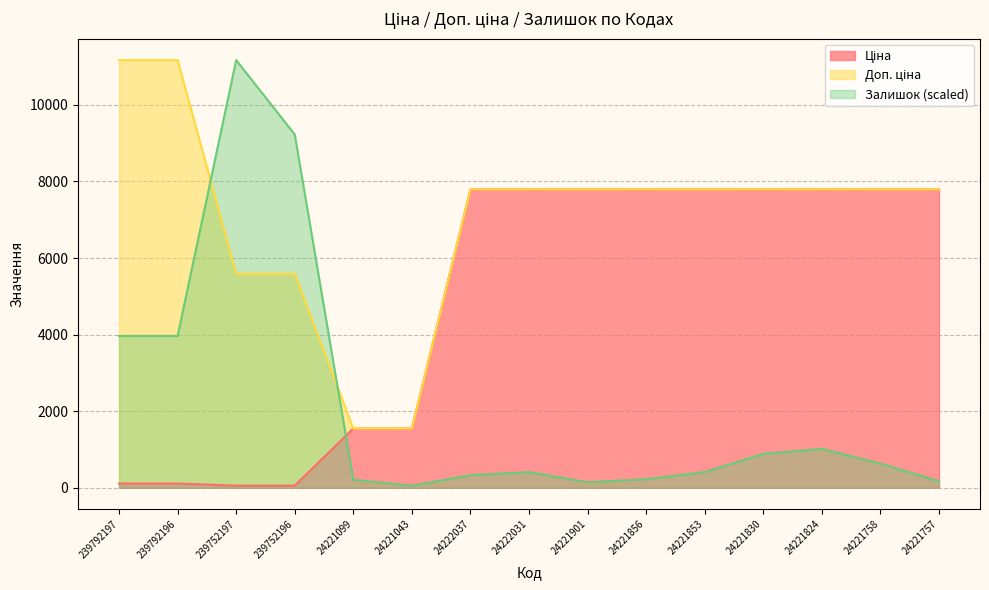

What is the difference between the Залишок values at 24221901 and 239752196?

9080.6